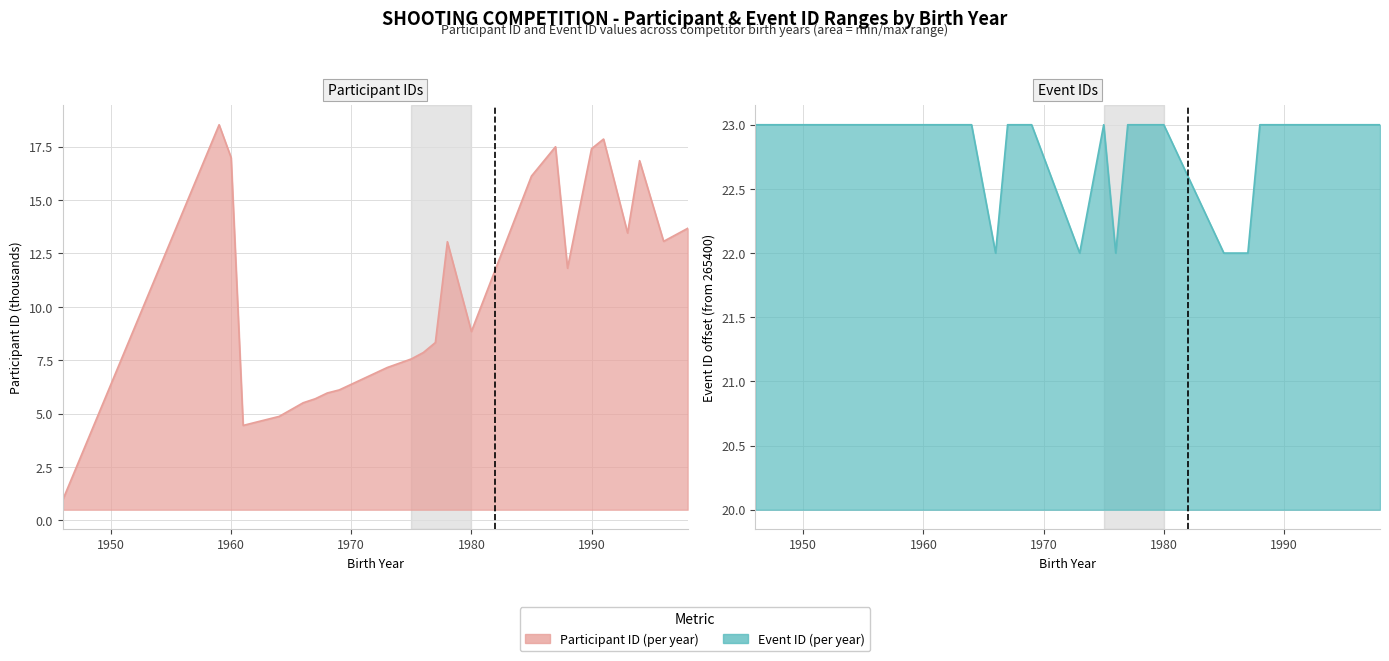

True or false: Event ID (per year) and Participant ID (per year) cross at least once.

False